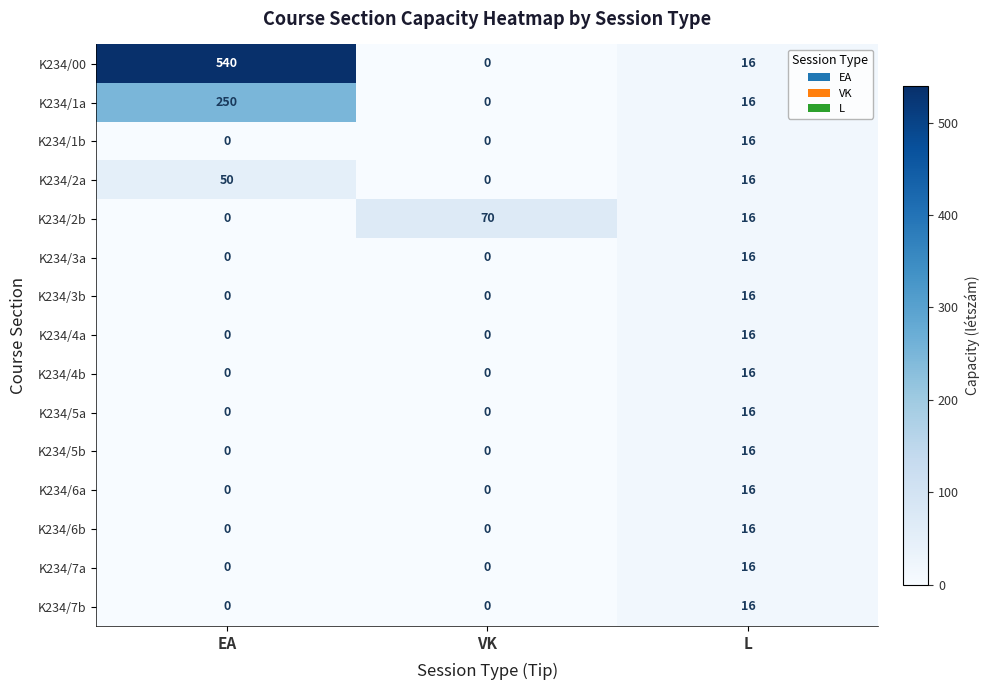

What is the difference between the maximum and minimum values in the K234/2a series?

50